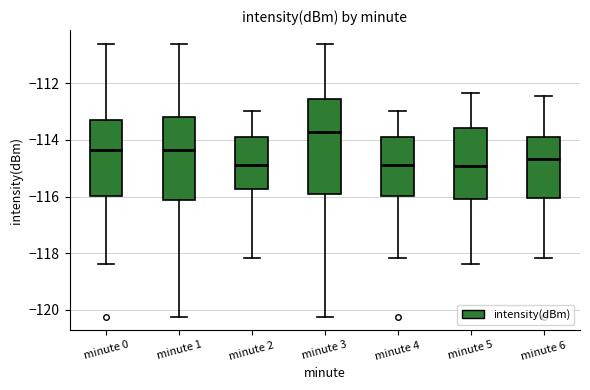

Reading left to right, transcribe this box plot: for each box, give where its median line is, the range the box spans, and where its two whiskers end, as read against the y-axis. The values are not printed on the chart, so give them approximately, as read against the axis.

minute 0: median -114.4, box -116.0 to -113.4, whiskers -118.4 to -110.6
minute 1: median -114.4, box -116.2 to -113.2, whiskers -120.2 to -110.6
minute 2: median -114.8, box -115.8 to -113.8, whiskers -118.2 to -113.0
minute 3: median -113.8, box -115.8 to -112.6, whiskers -120.2 to -110.6
minute 4: median -114.8, box -116.0 to -113.8, whiskers -118.2 to -113.0
minute 5: median -115.0, box -116.0 to -113.6, whiskers -118.4 to -112.4
minute 6: median -114.6, box -116.0 to -113.8, whiskers -118.2 to -112.4